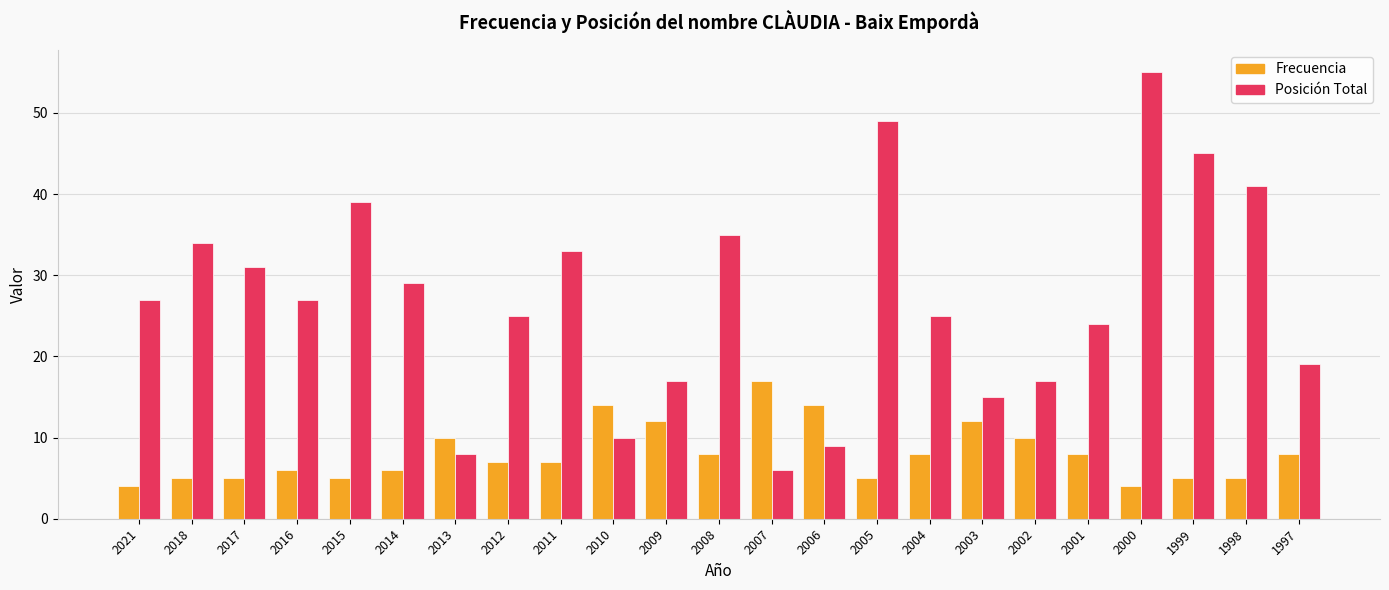

Which series has the largest range (max minus min)?

Posición Total